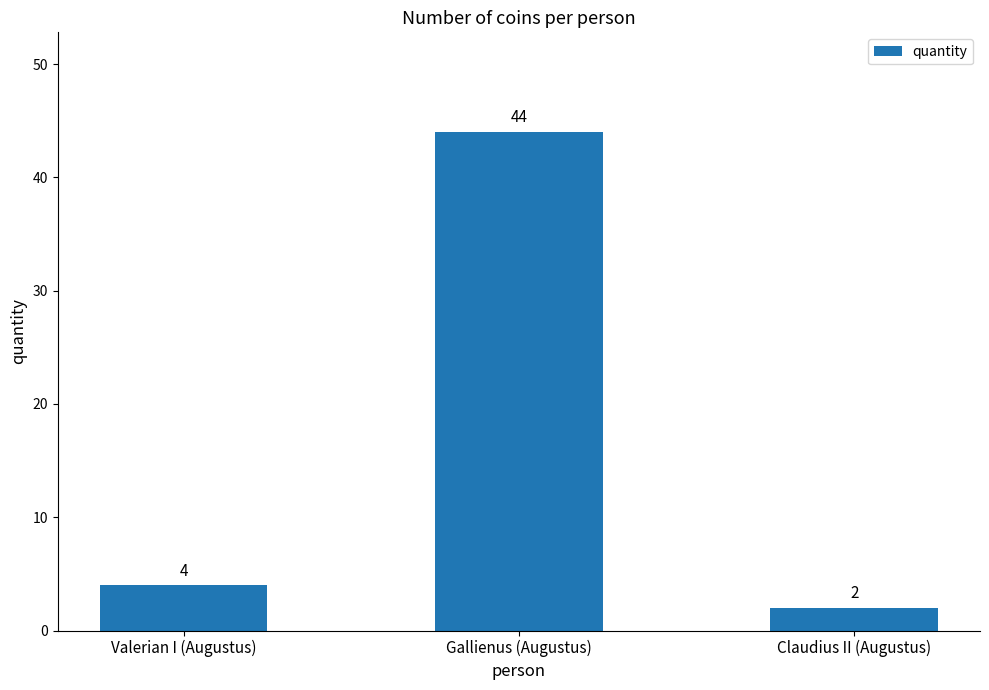

List the labels in order of value, smallest first.

Claudius II (Augustus), Valerian I (Augustus), Gallienus (Augustus)